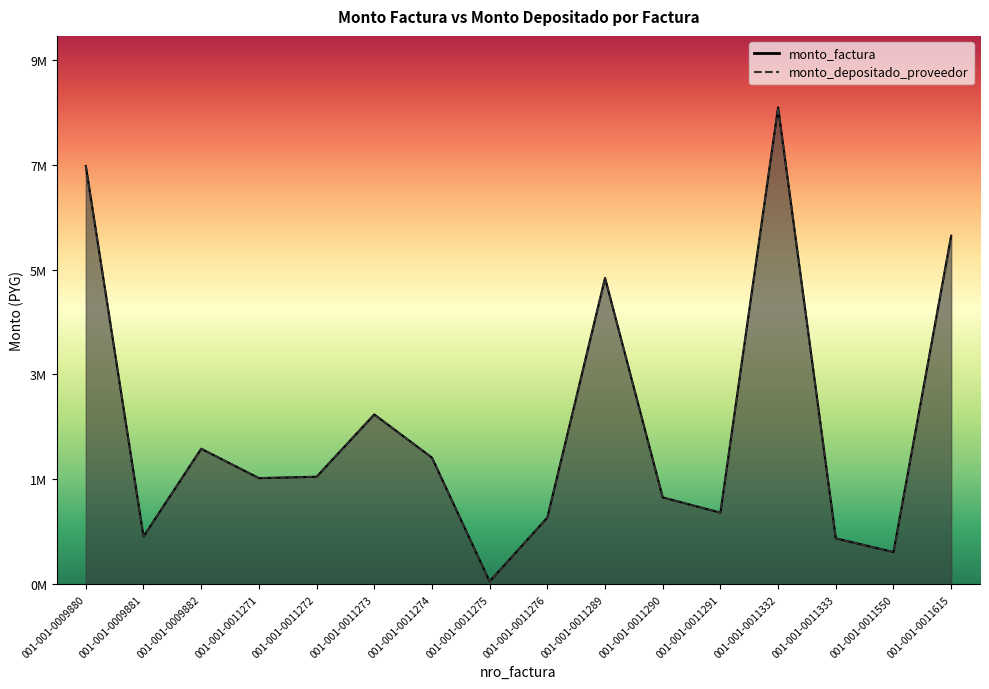

Rank the series by their maximum value, from highest to lowest.

monto_factura, monto_depositado_proveedor